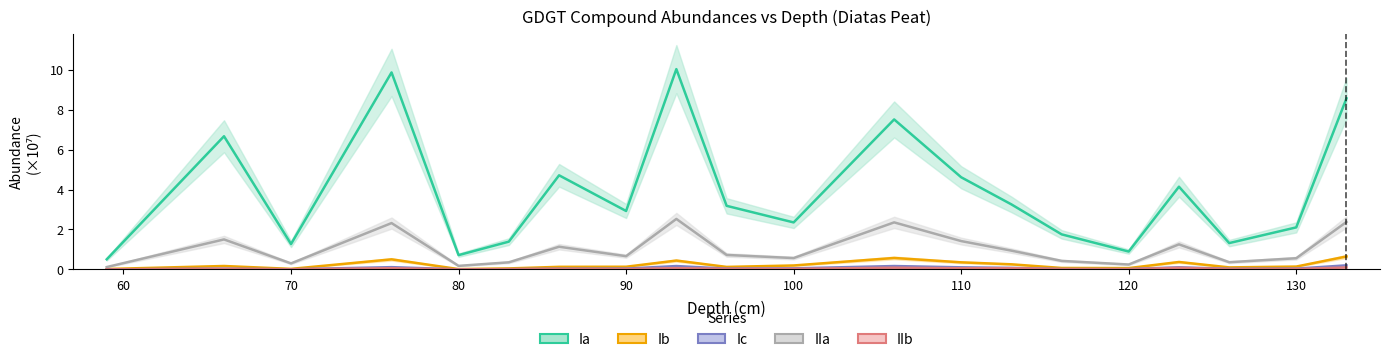

What is the highest value of the Ia series?

10.0